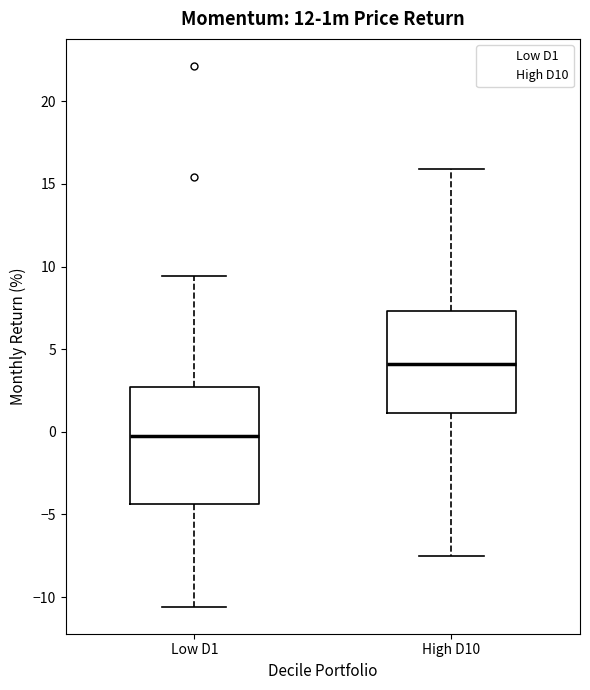

Comparing the boxes themselves (not the whiskers), which one is the tallest?

Low D1